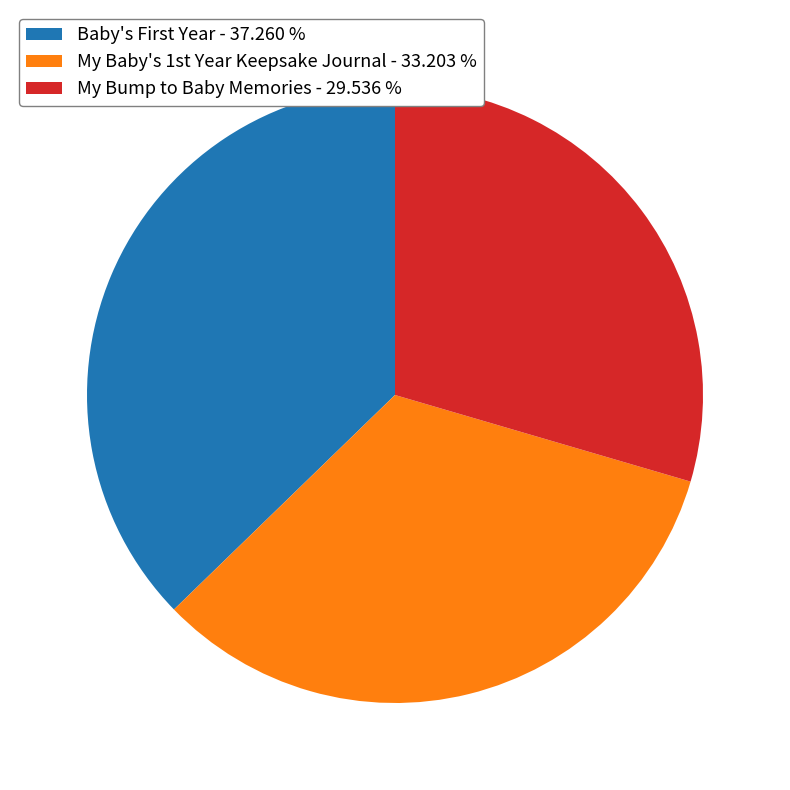

Which slice is the largest?

Baby's First Year